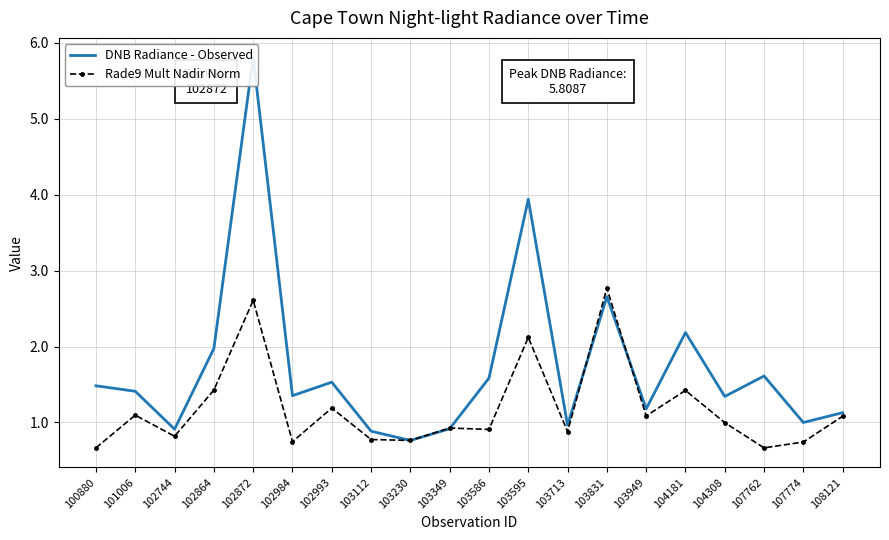

After their last crossing, which series has the higher values: DNB Radiance - Observed or Rade9 Mult Nadir Norm?

DNB Radiance - Observed